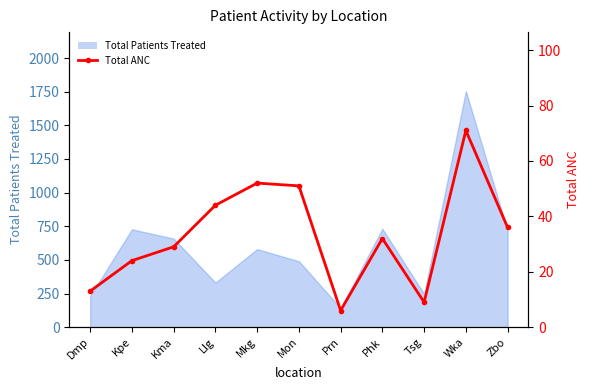

What is the sum of all values?

367